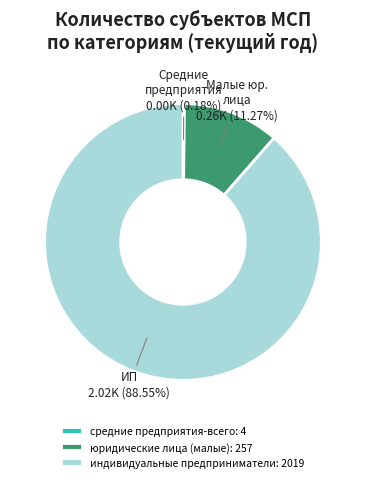

Is юридические лица (малые): 257 the majority of the pie?

No